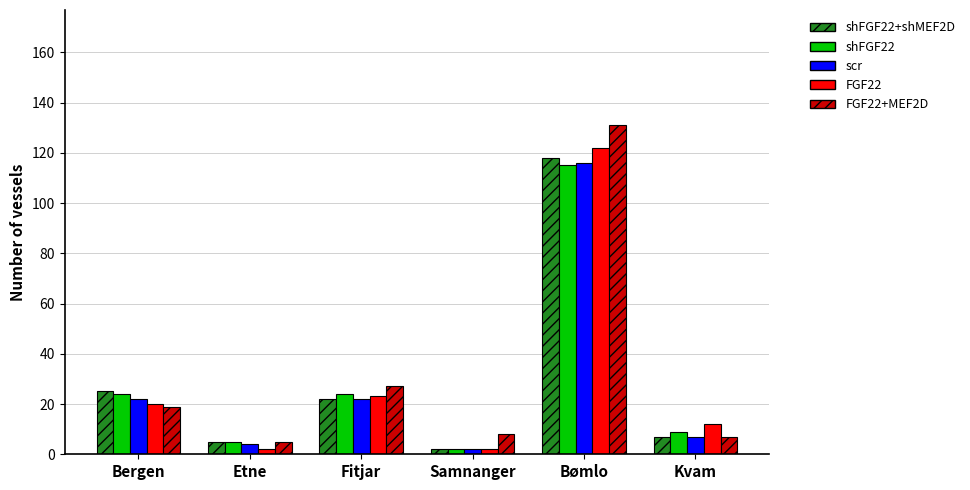

What is the maximum value for scr?

116